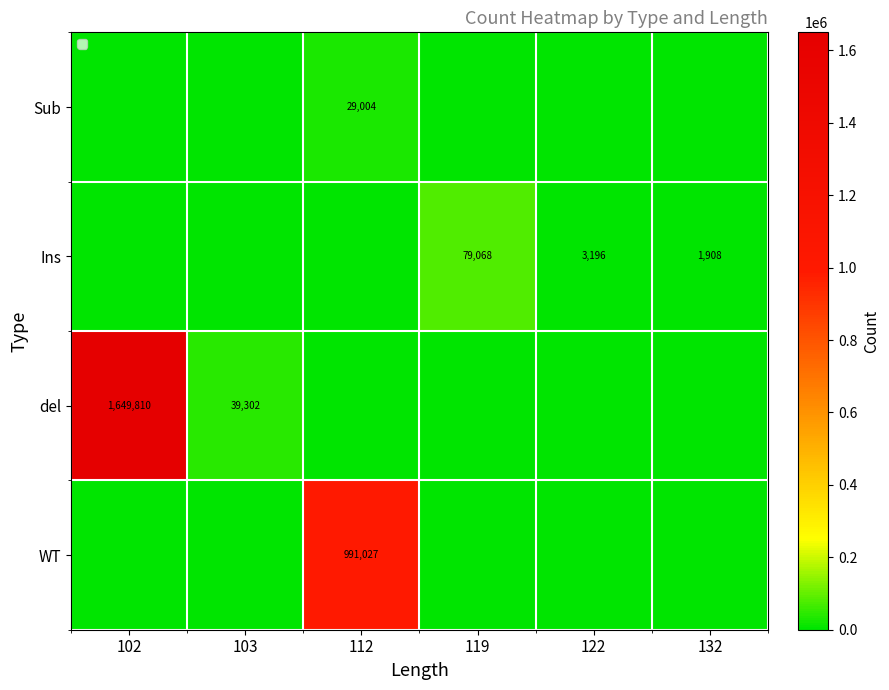

Between 119 and 122, which is larger?

119